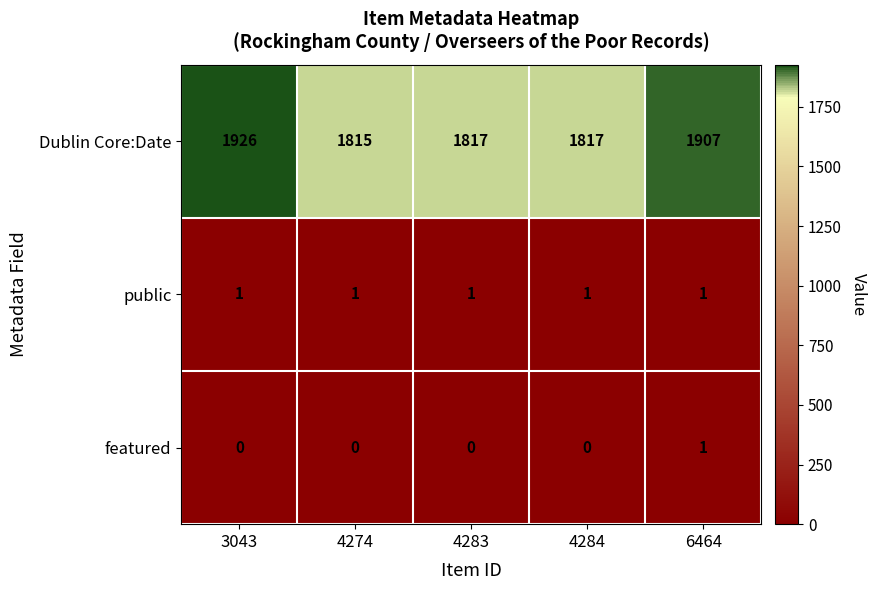

Is it true that Dublin Core:Date equals 1926 at 3043?

True